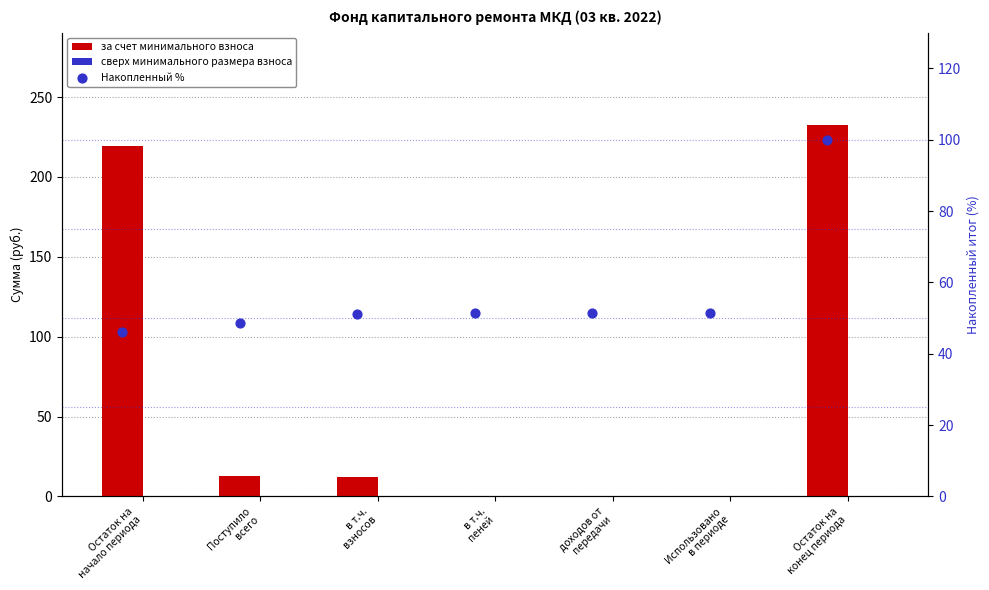

Which series has the largest total across all categories?

за счет минимального взноса